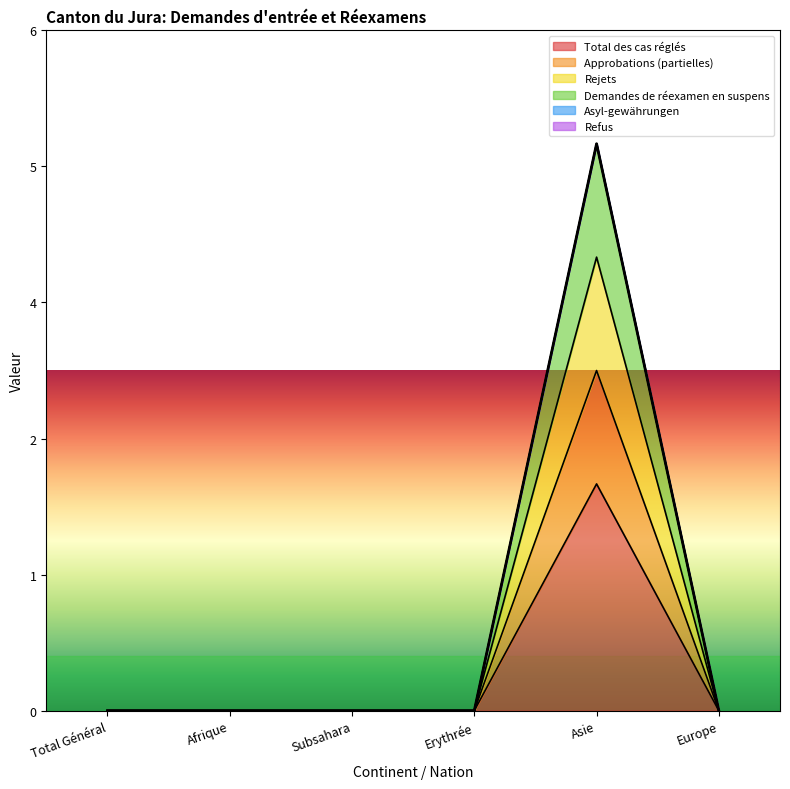

Is it true that Demandes de réexamen en suspens equals 0 at Subsahara?

True